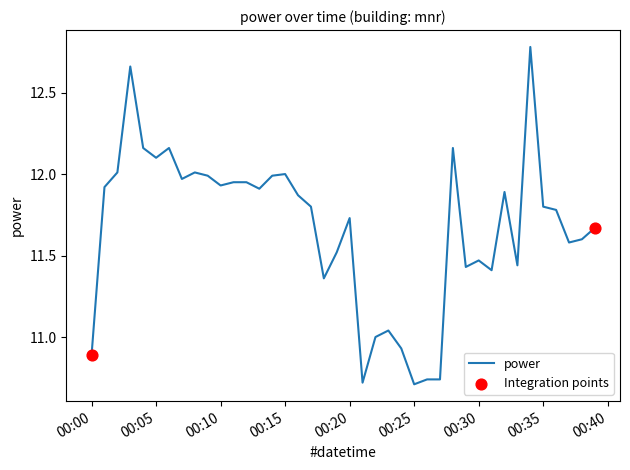

What is the difference between the maximum and minimum values?

2.1